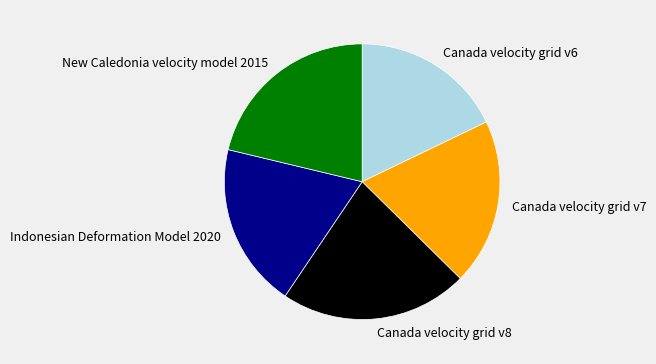

Do Canada velocity grid v6 and Indonesian Deformation Model 2020 together represent more than half of the pie?

No